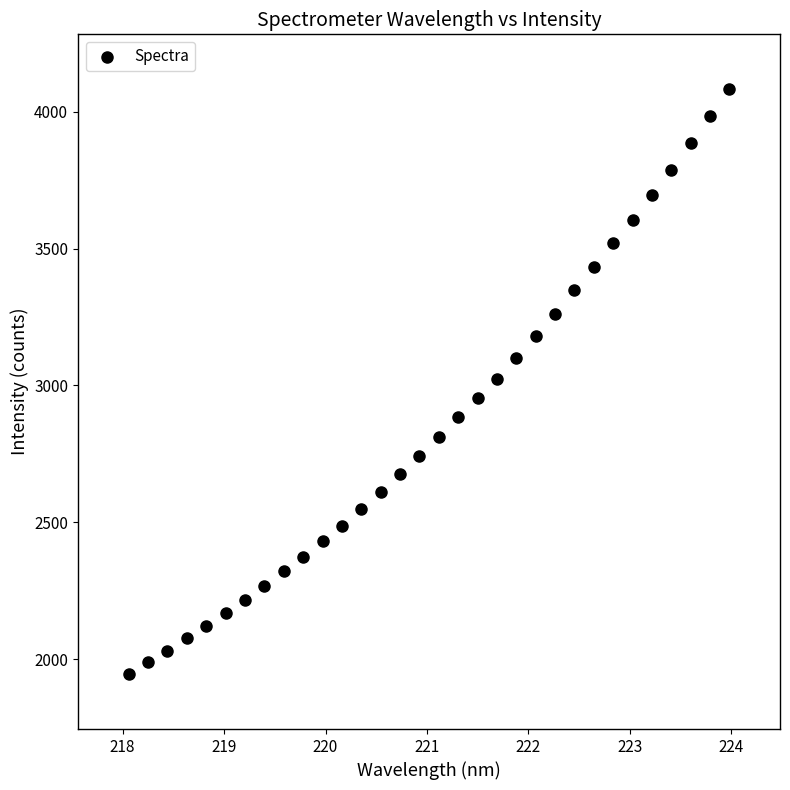

What is the range of X values (max minus min)?

5.9